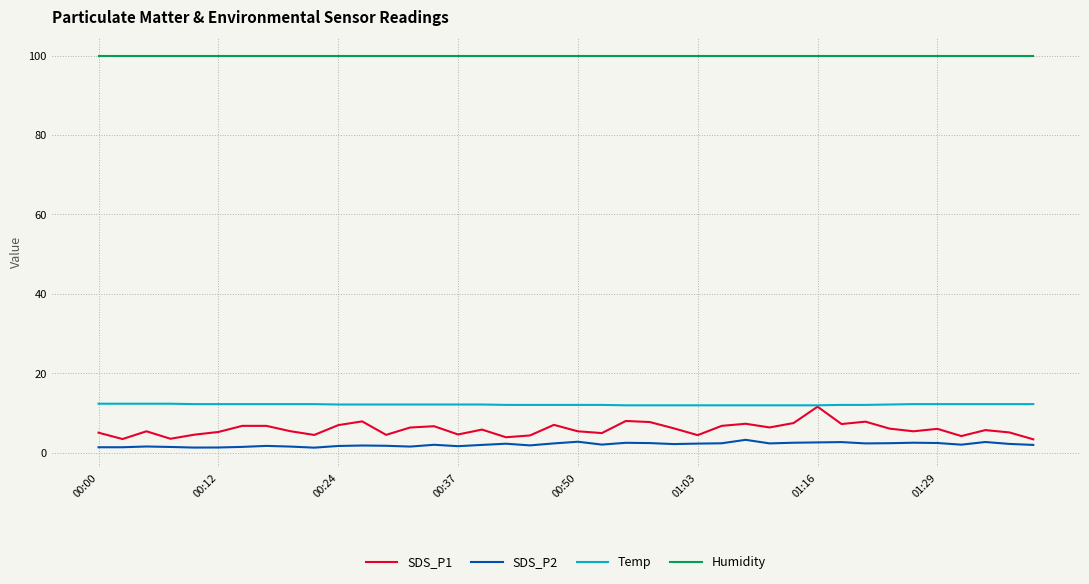

True or false: Humidity and SDS_P2 intersect in this chart.

False